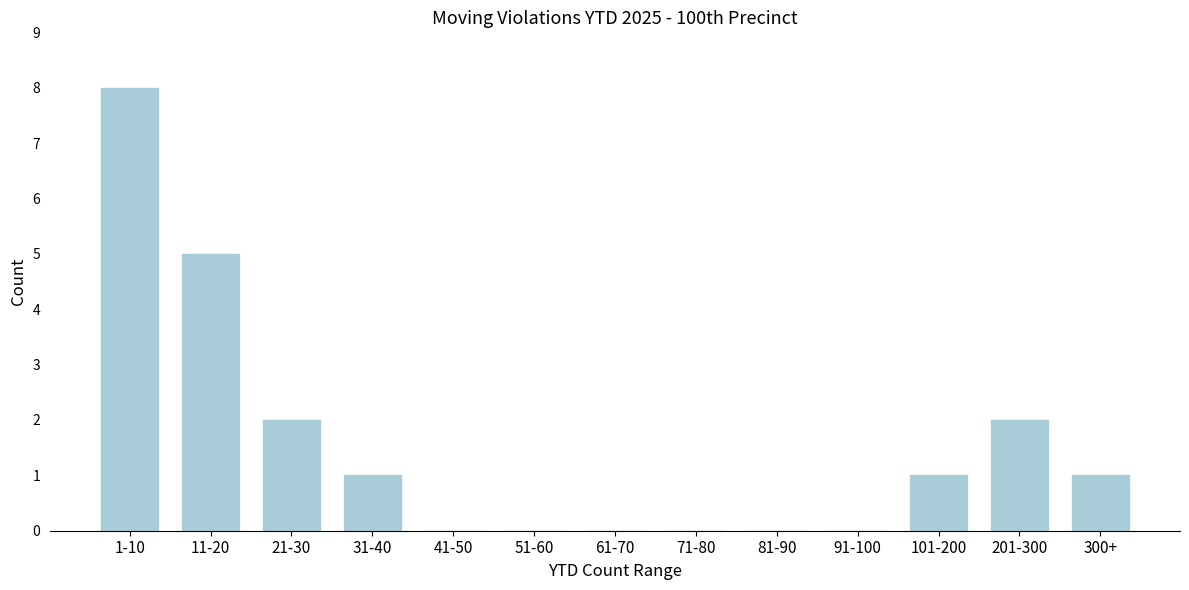

Reading left to right, what are all the values shown in this chart?

1-10=8	11-20=5	21-30=2	31-40=1	41-50=0	51-60=0	61-70=0	71-80=0	81-90=0	91-100=0	101-200=1	201-300=2	300+=1